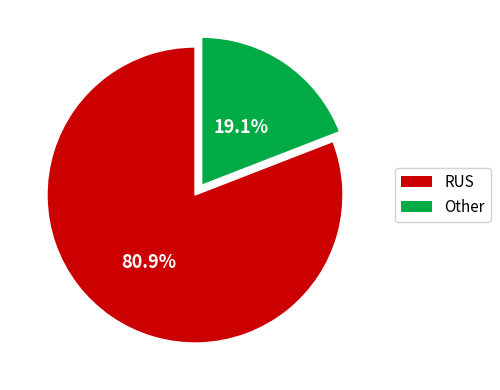

What is the majority slice?

RUS